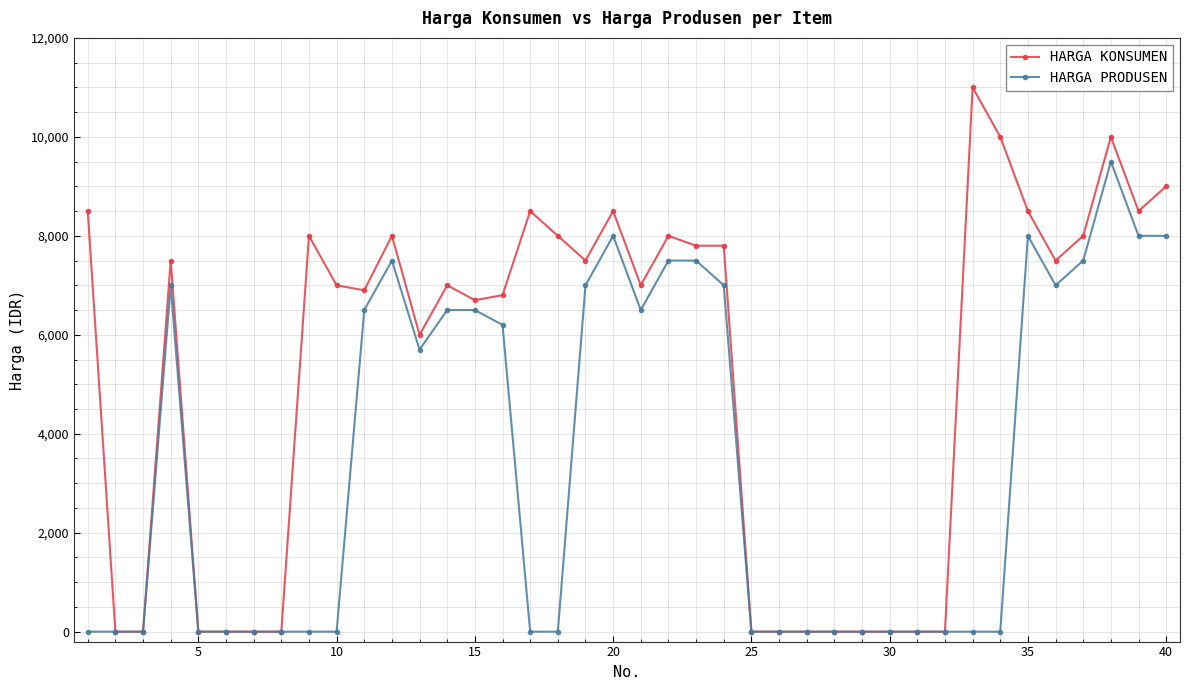

How many series are shown in this chart?

2